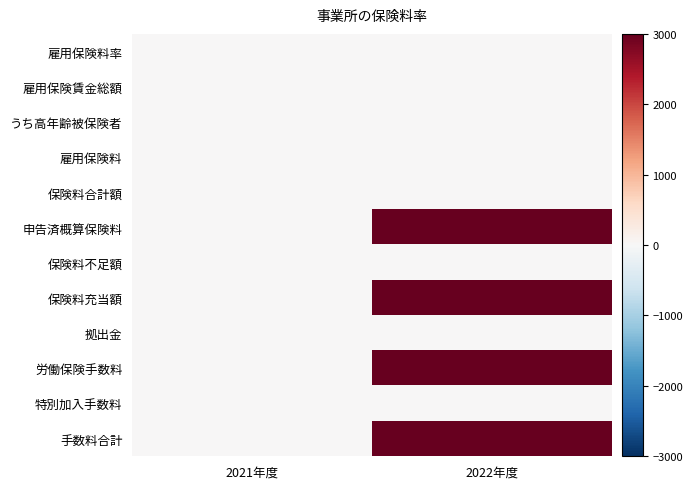

What is the greatest value displayed?

3000.0